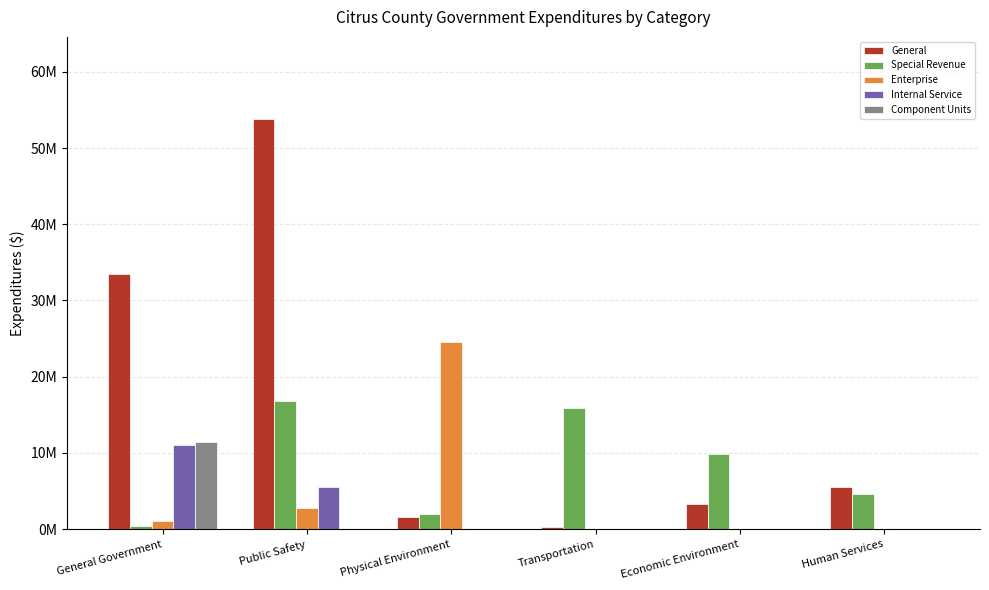

Rank the series at General Government from lowest to highest value.

Special Revenue, Enterprise, Internal Service, Component Units, General